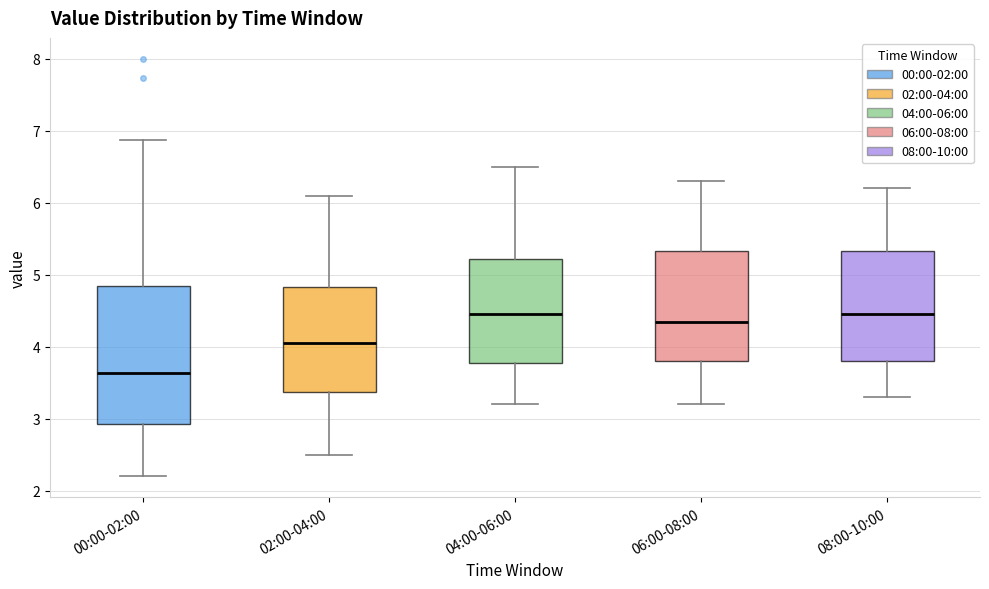

Reading left to right, read every box against the y-axis: the position of its median line, the range the box covers, and the ends of its whiskers. The values are not printed on the chart, so give them approximately, as read against the axis.

00:00-02:00: median 3.6, box 2.9 to 4.8, whiskers 2.2 to 6.9
02:00-04:00: median 4.1, box 3.4 to 4.8, whiskers 2.5 to 6.1
04:00-06:00: median 4.5, box 3.8 to 5.2, whiskers 3.2 to 6.5
06:00-08:00: median 4.4, box 3.8 to 5.3, whiskers 3.2 to 6.3
08:00-10:00: median 4.5, box 3.8 to 5.3, whiskers 3.3 to 6.2